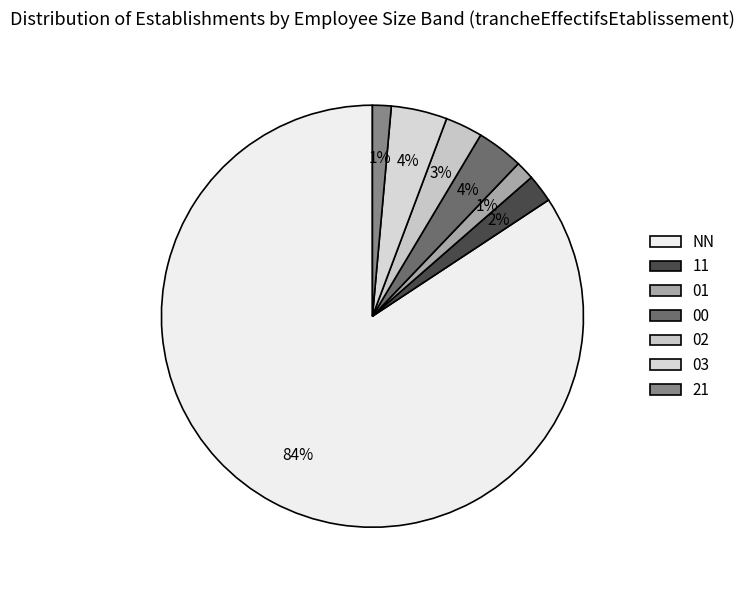

How many slices are in this pie chart?

7